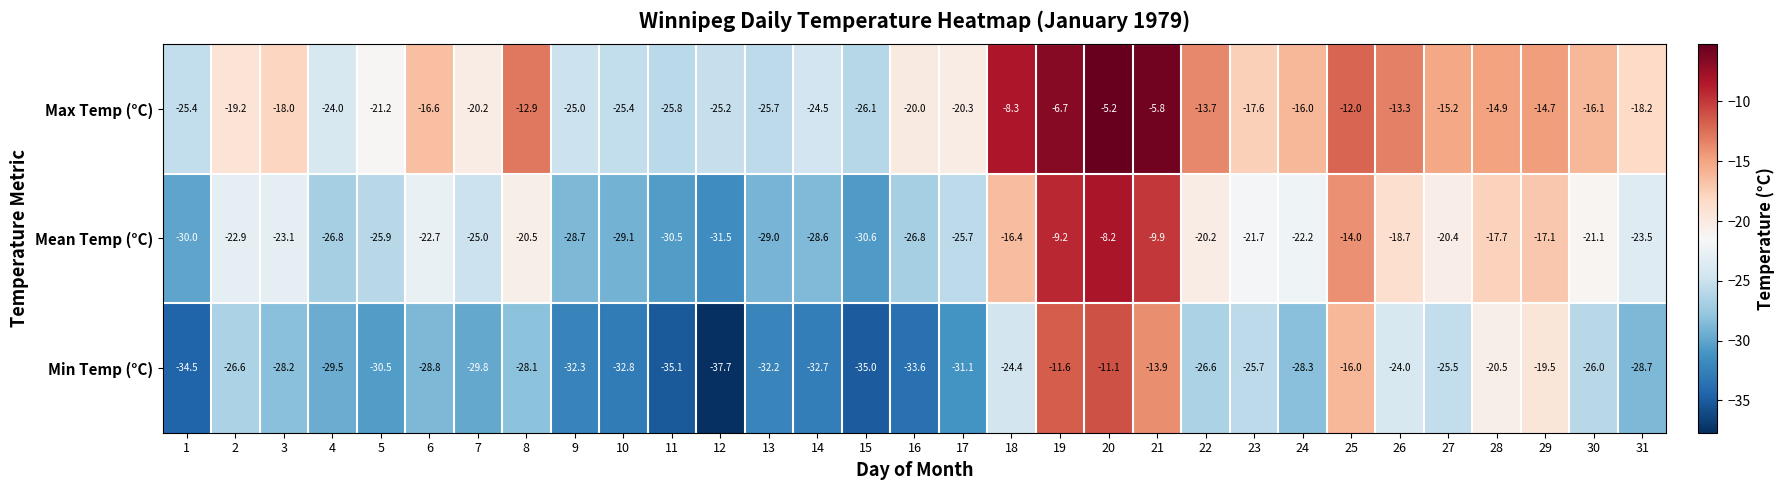

At which category is the sum across all series the highest?

20